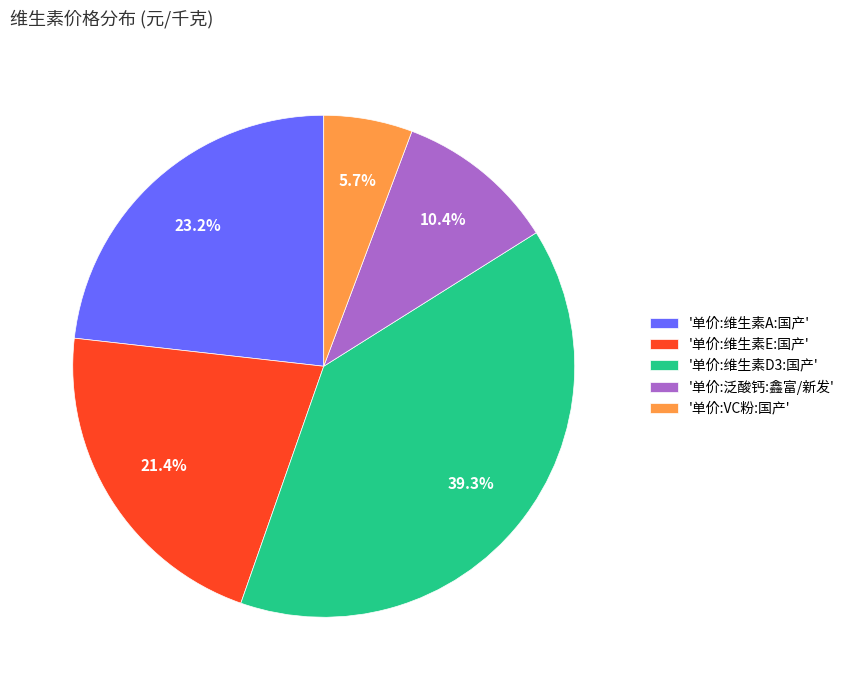

How many segments does this pie chart have?

5